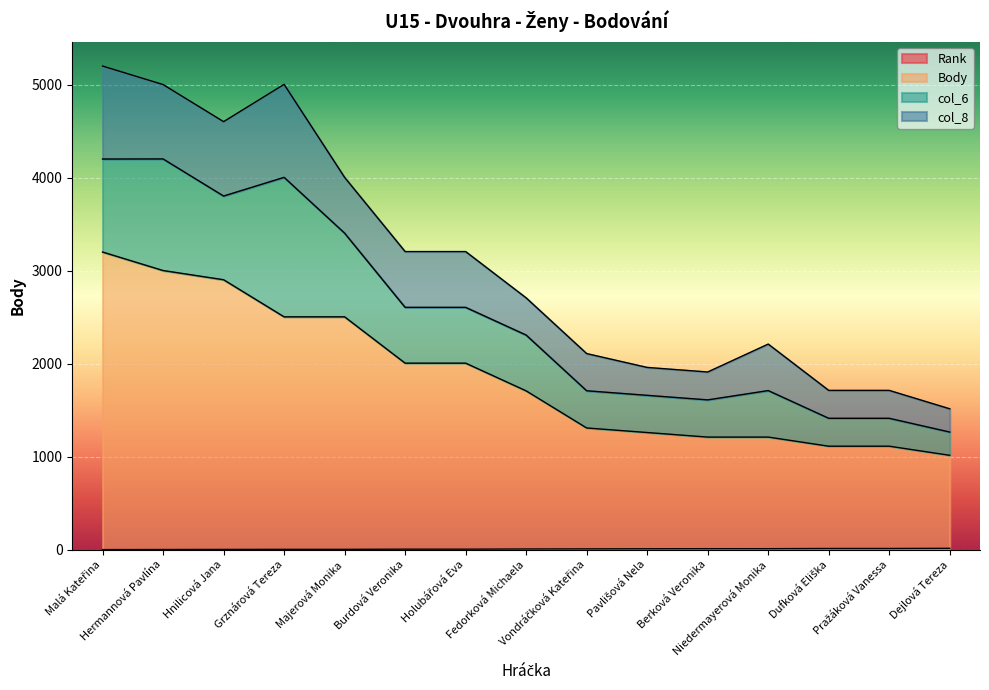

Is the value of Rank at Burdová Veronika greater than the value of Body at Berková Veronika?

No